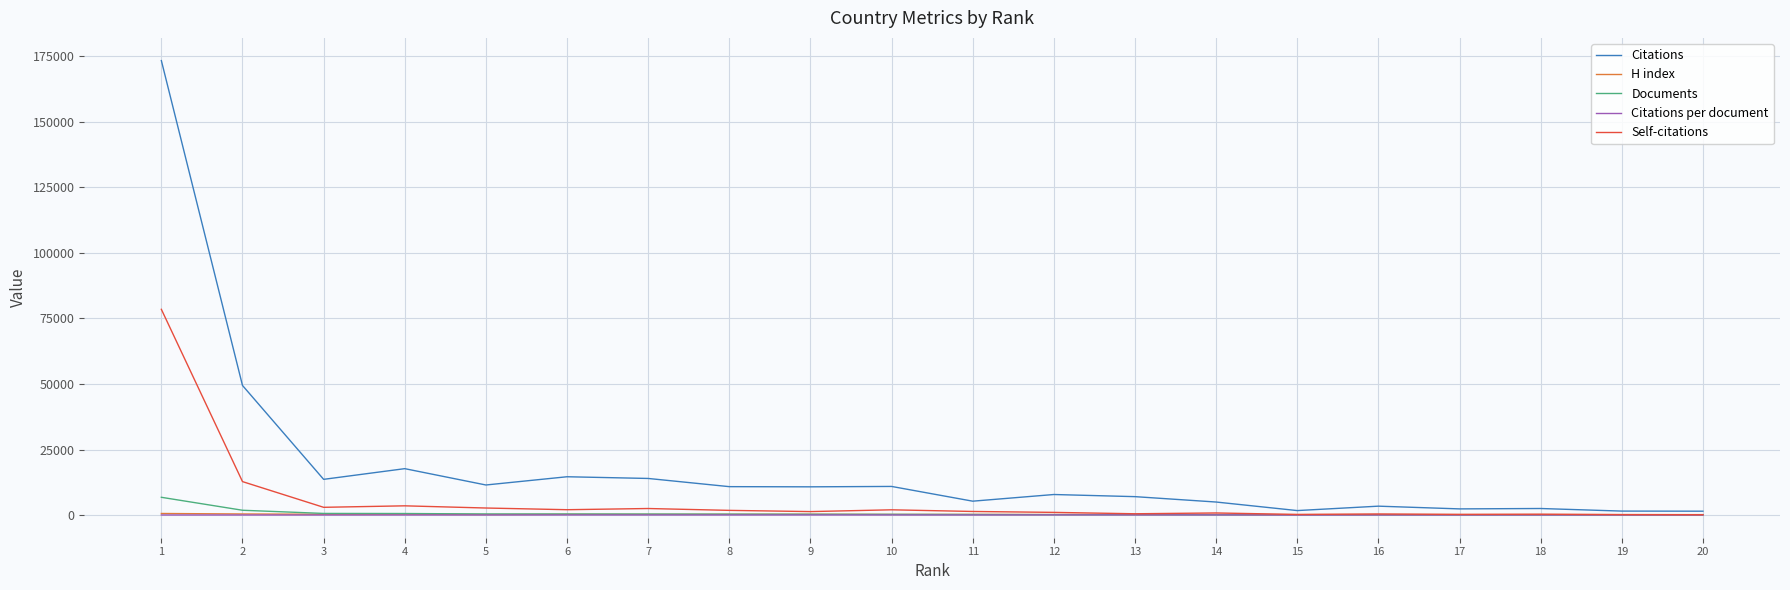

True or false: Self-citations has a value of 320.0 at 18.

True